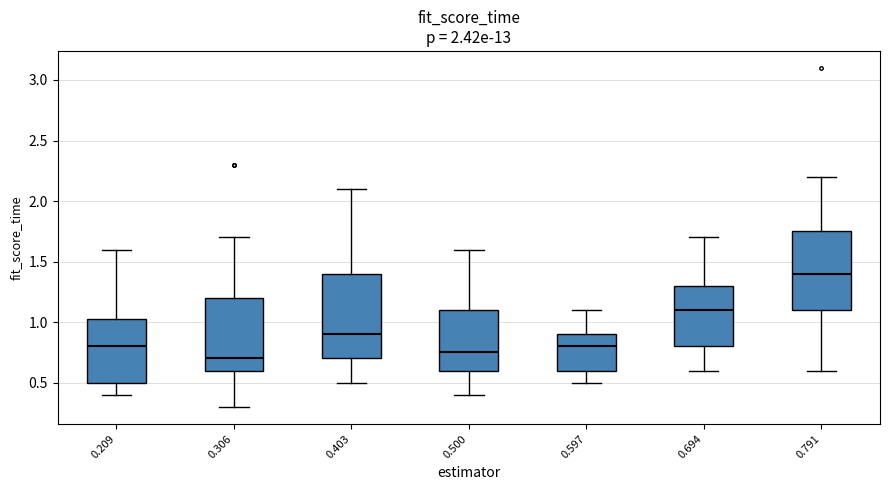

Reading left to right, read every box against the y-axis: the position of its median line, the range the box covers, and the ends of its whiskers. The values are not printed on the chart, so give them approximately, as read against the axis.

0.209: median 0.80, box 0.50 to 1.05, whiskers 0.40 to 1.60
0.306: median 0.70, box 0.60 to 1.20, whiskers 0.30 to 1.70
0.403: median 0.90, box 0.70 to 1.40, whiskers 0.50 to 2.10
0.500: median 0.75, box 0.60 to 1.10, whiskers 0.40 to 1.60
0.597: median 0.80, box 0.60 to 0.90, whiskers 0.50 to 1.10
0.694: median 1.10, box 0.80 to 1.30, whiskers 0.60 to 1.70
0.791: median 1.40, box 1.10 to 1.75, whiskers 0.60 to 2.20